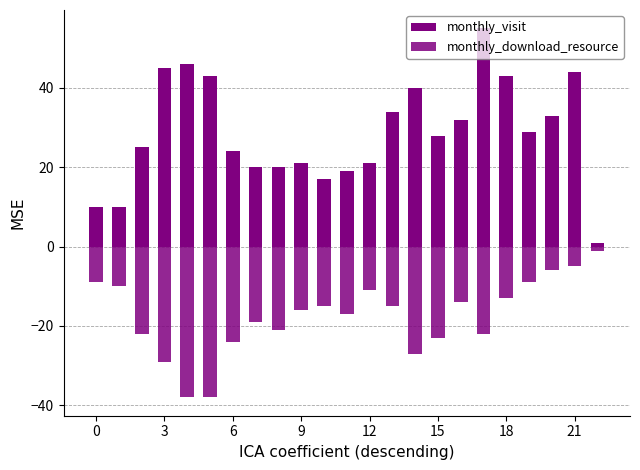

Where is monthly_visit nearest to the value 28?

15